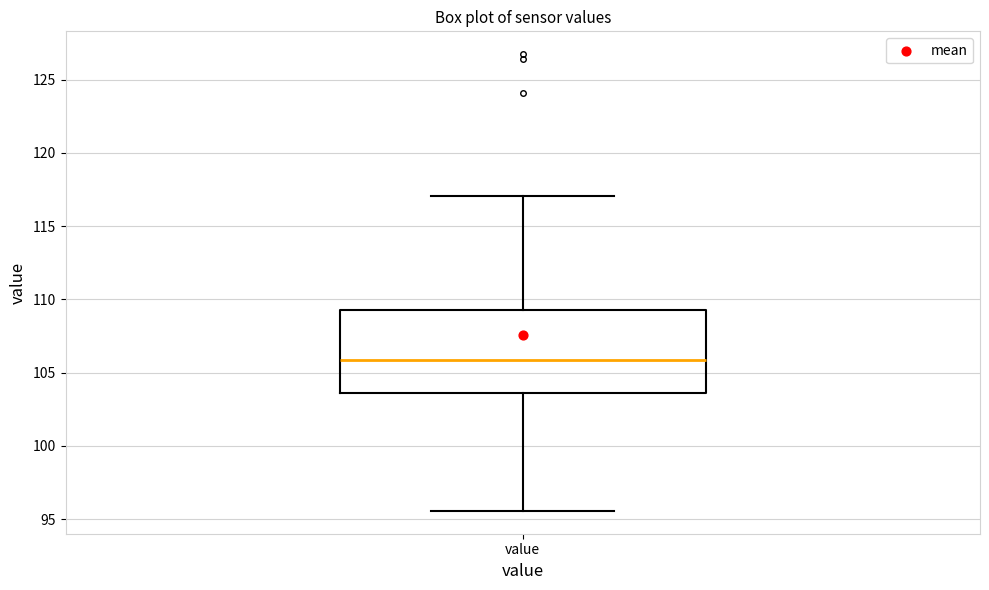

Transcribe this box plot: give where the median line is, the range the box spans, and where the two whiskers end, as read against the y-axis. The values are not printed on the chart, so give them approximately, as read against the axis.

median 106.0, box 103.5 to 109.5, whiskers 95.5 to 117.0